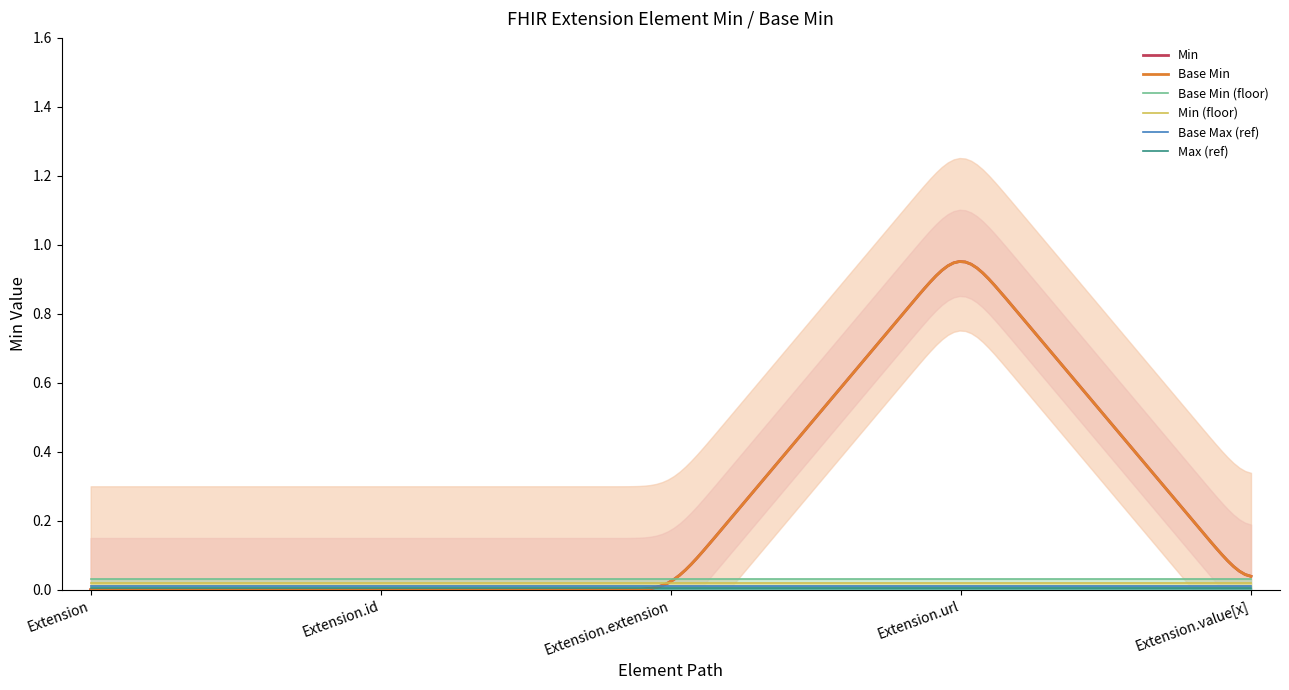

The value of Min at Extension.url is 1. True or false?

False